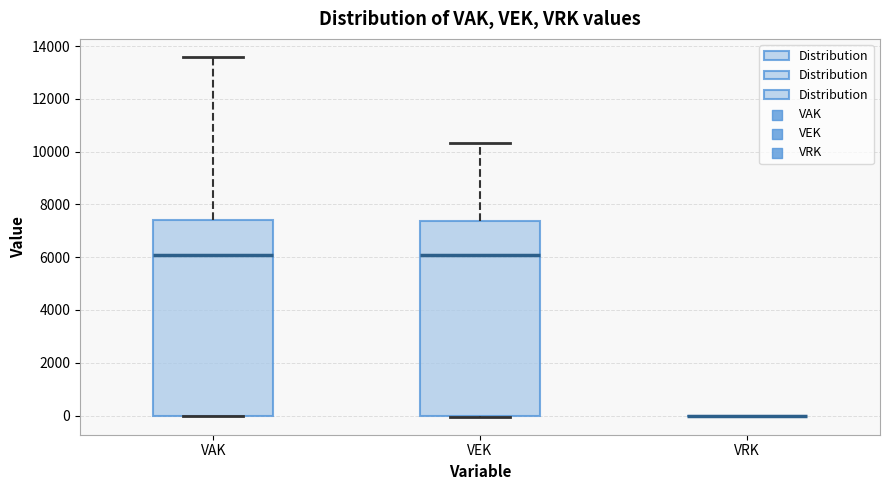

Reading left to right, read every box against the y-axis: the position of its median line, the range the box covers, and the ends of its whiskers. The values are not printed on the chart, so give them approximately, as read against the axis.

VAK: median 6000, box 0 to 7400, whiskers 0 to 13600
VEK: median 6000, box 0 to 7400, whiskers 0 to 10400
VRK: box collapsed to a line at 0, whiskers 0 to 0